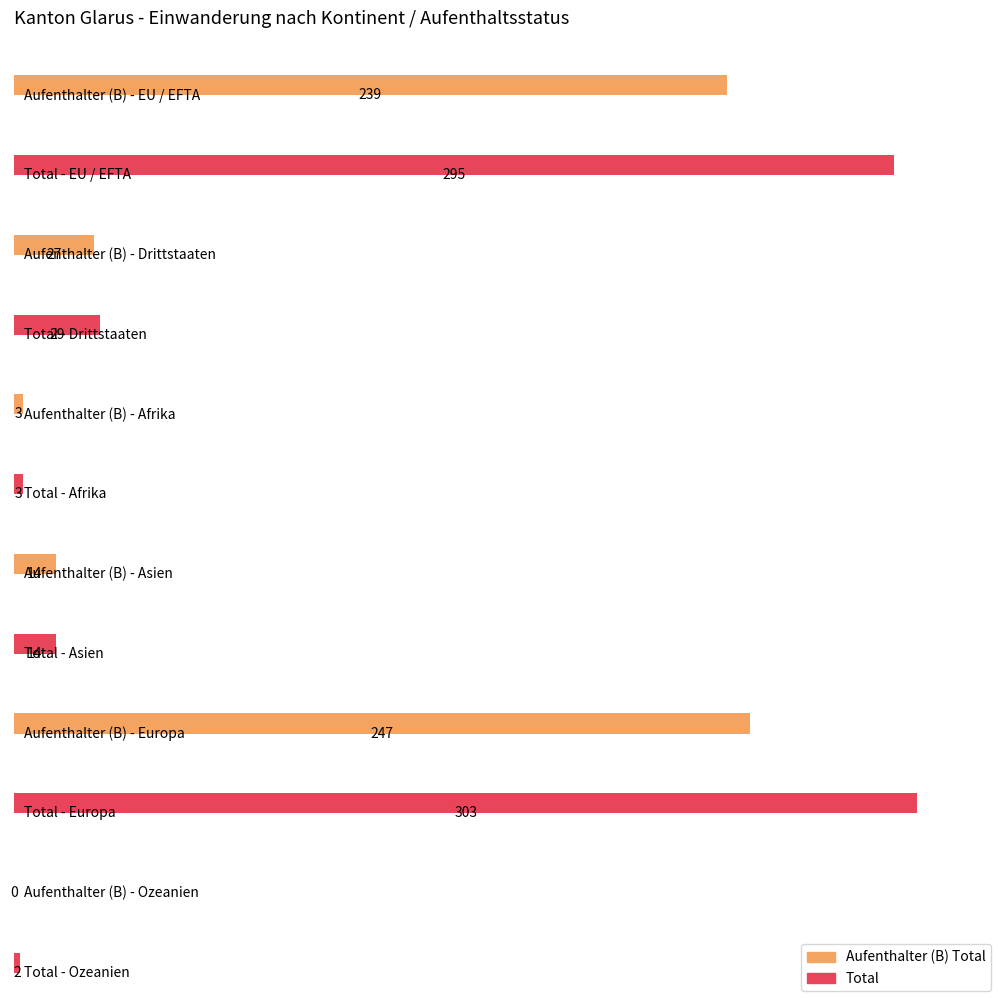

What is the sum of the Total values at Asien and Europa?

317